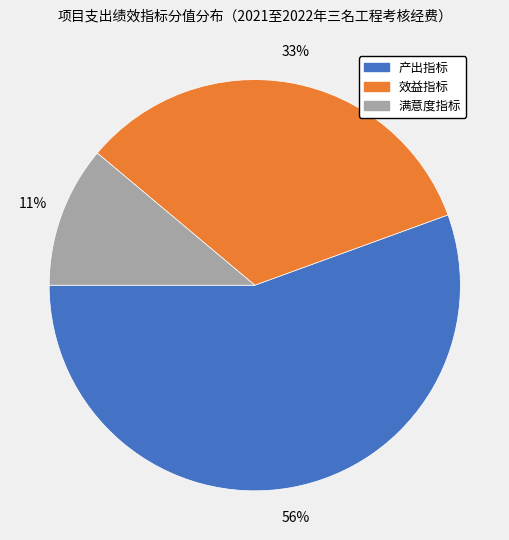

The 产出指标 slice represents 56% of the pie. True or false?

True